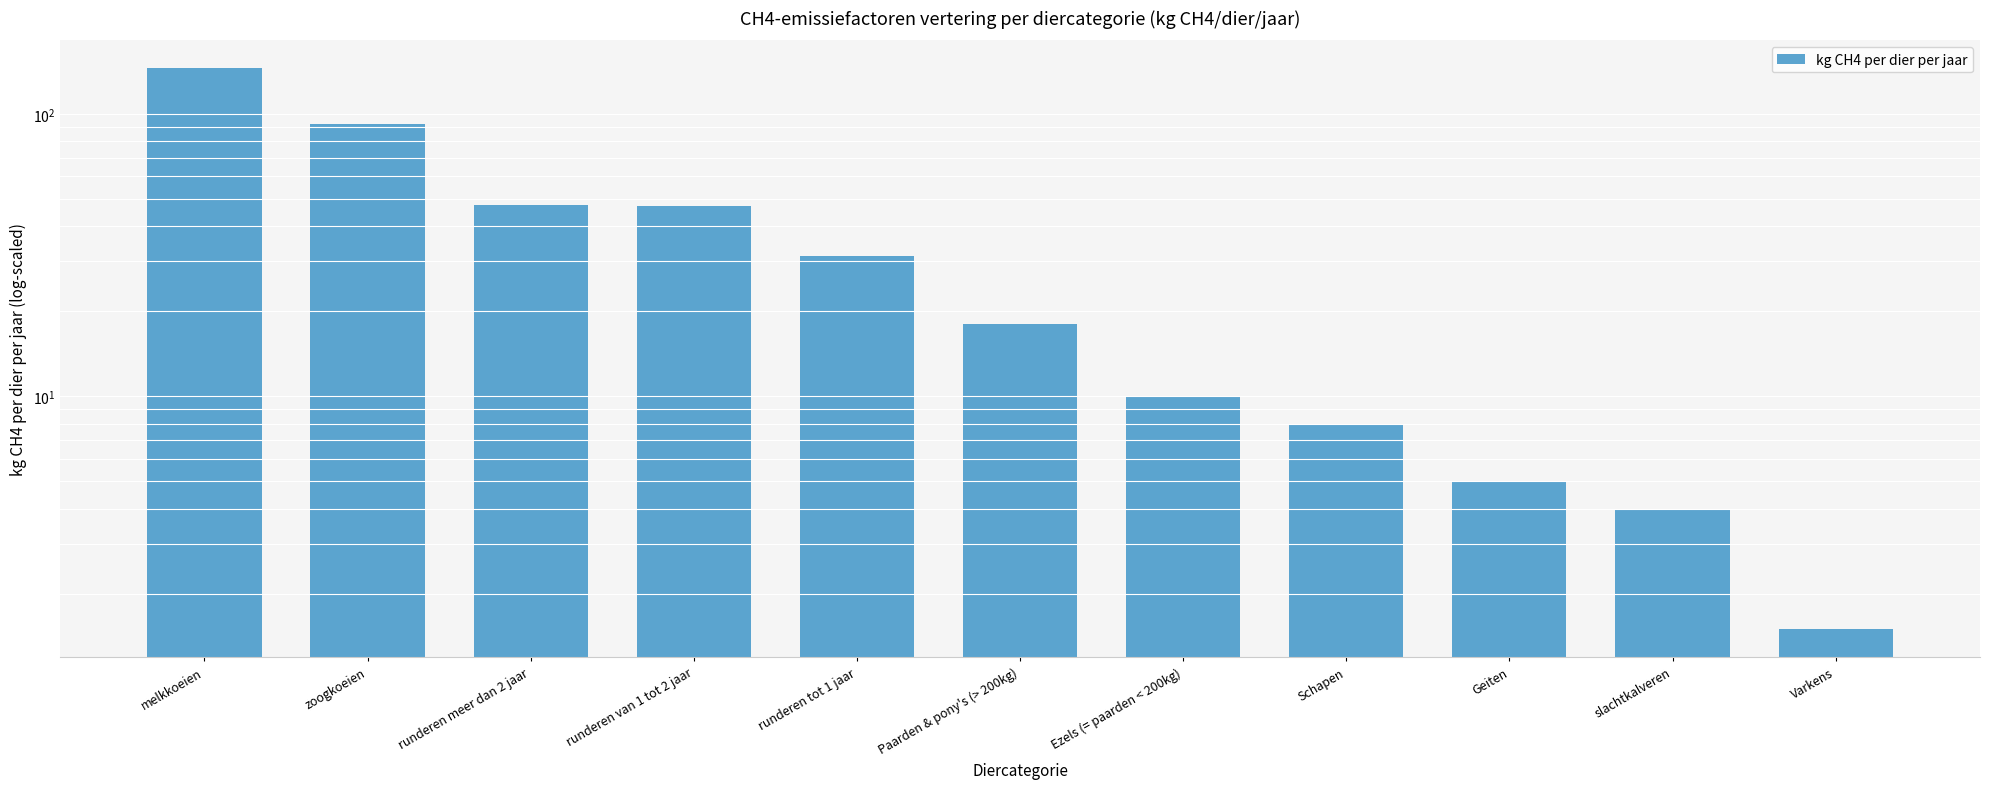

What position from the left is Geiten?

9